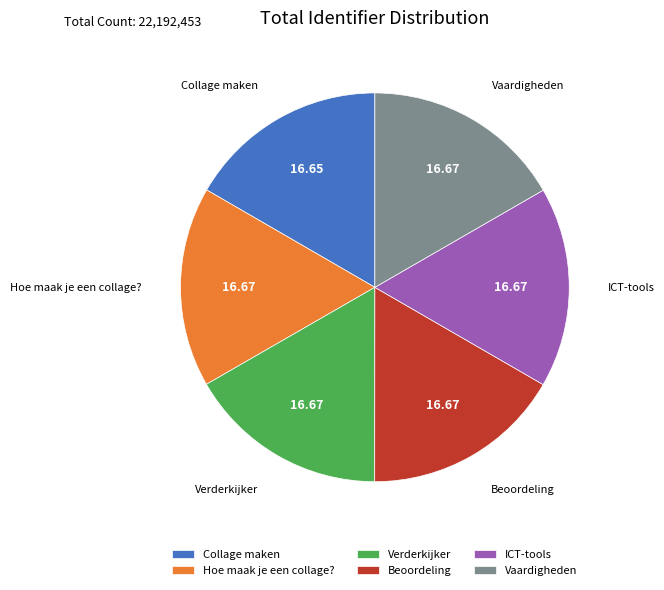

Approximately how many times larger is the value at ICT-tools compared to Hoe maak je een collage??

1.0